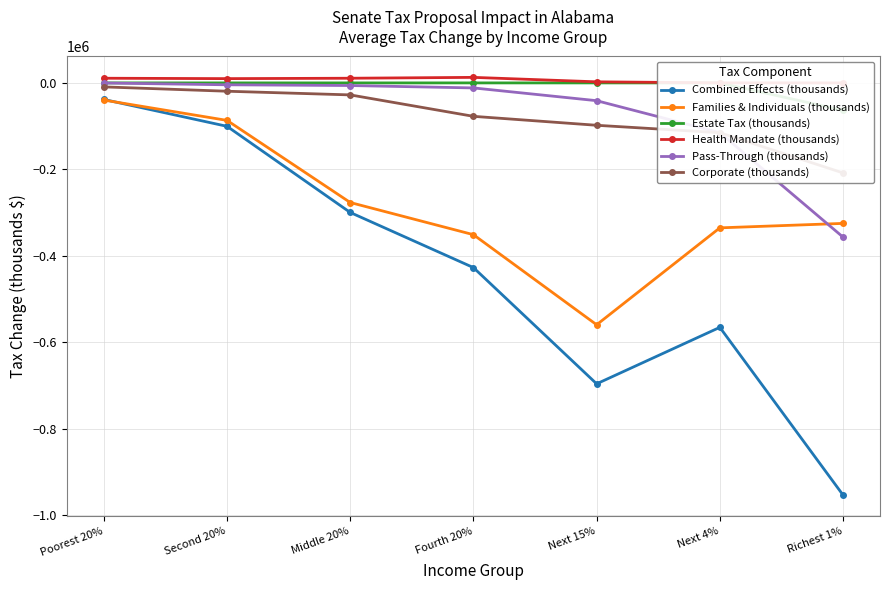

Reading right to left, what are all the values shown in this chart?

Combined Effects (thousands): Richest 1%=-953100.0	Next 4%=-565300.0	Next 15%=-695900.0	Fourth 20%=-427100.0	Middle 20%=-299600.0	Second 20%=-100400.0	Poorest 20%=-38300.0
Families & Individuals (thousands): Richest 1%=-324900.0	Next 4%=-335200.0	Next 15%=-559300.0	Fourth 20%=-351000.0	Middle 20%=-276600.0	Second 20%=-86700.0	Poorest 20%=-39700.0
Estate Tax (thousands): Richest 1%=-63400.0	Next 4%=0.0	Next 15%=0.0	Fourth 20%=0.0	Middle 20%=0.0	Second 20%=0.0	Poorest 20%=0.0
Health Mandate (thousands): Richest 1%=0.0	Next 4%=100.0	Next 15%=2500.0	Fourth 20%=12800.0	Middle 20%=10800.0	Second 20%=9900.0	Poorest 20%=10800.0
Pass-Through (thousands): Richest 1%=-356603.2	Next 4%=-115030.9	Next 15%=-41107.2	Fourth 20%=-11602.3	Middle 20%=-6069.4	Second 20%=-4354.0	Poorest 20%=-192.1
Corporate (thousands): Richest 1%=-208196.8	Next 4%=-115169.1	Next 15%=-97992.8	Fourth 20%=-77297.7	Middle 20%=-27730.6	Second 20%=-19246.0	Poorest 20%=-9207.9